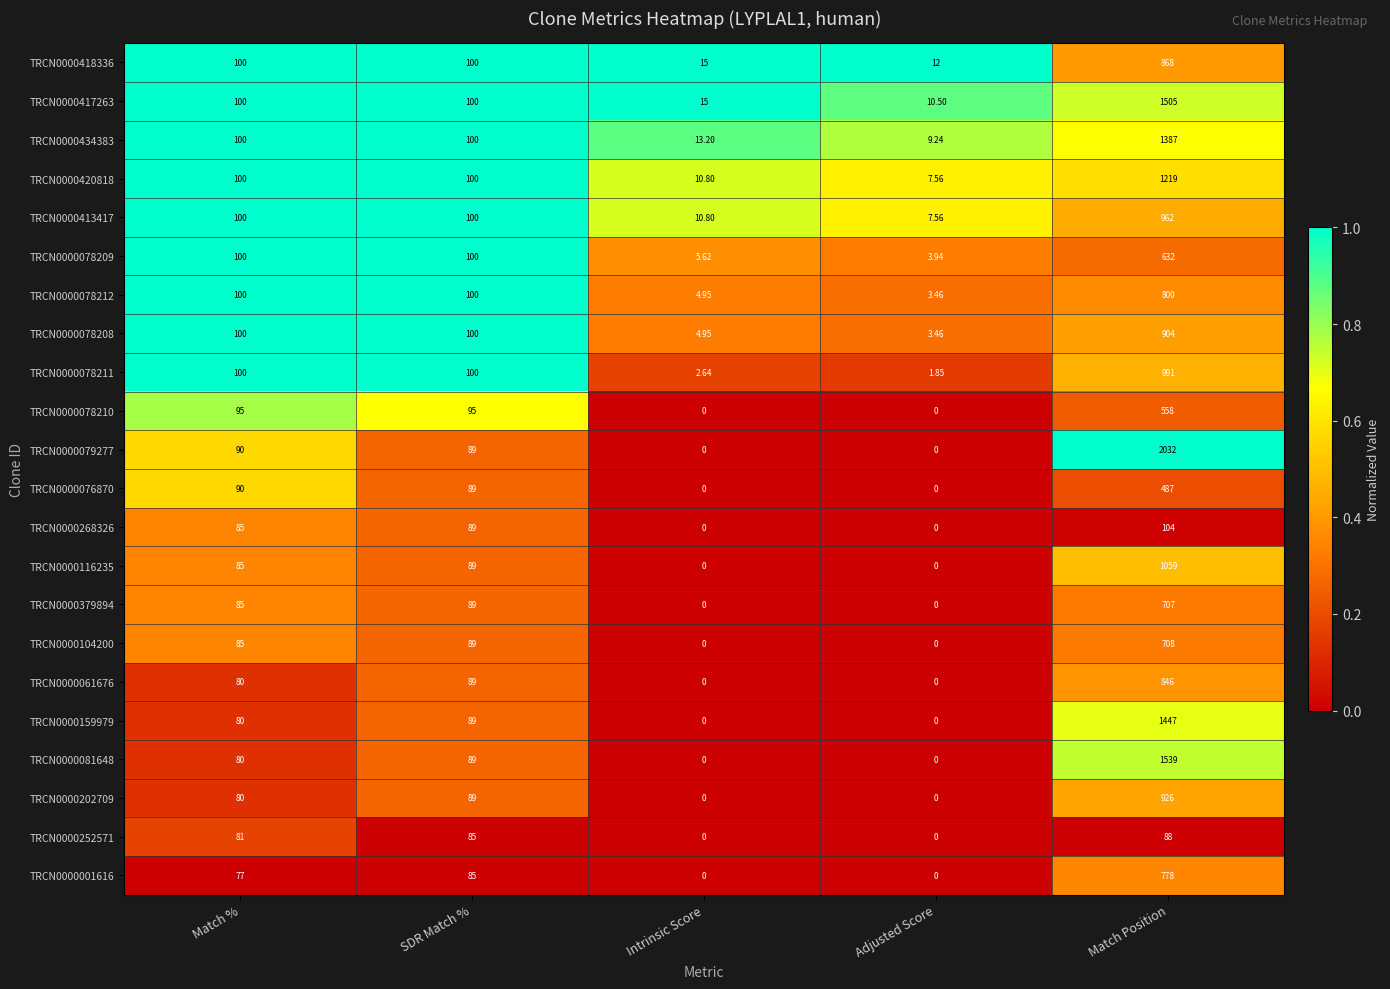

What is the total value across all series at SDR Match %?

2055.0